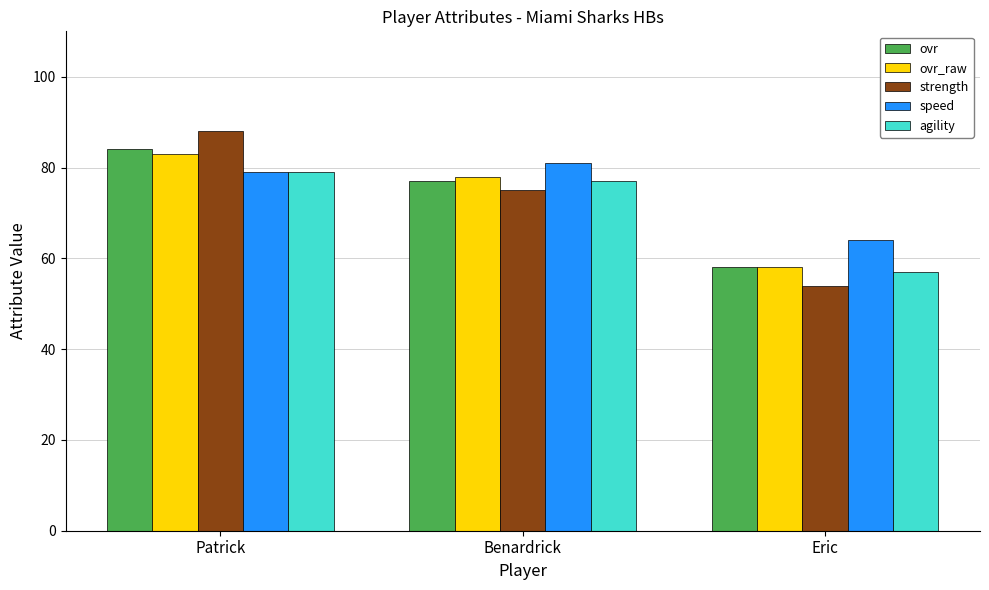

What is the maximum value for strength?

88